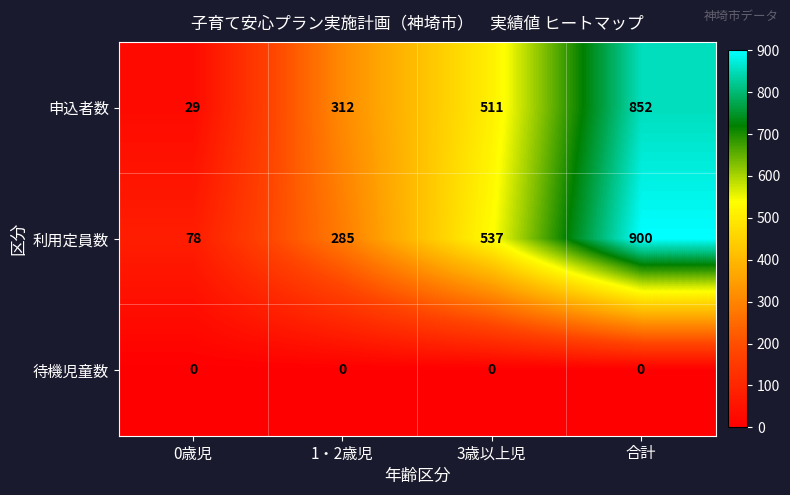

What is the difference between the 利用定員数 values at 1・2歳児 and 合計?

615